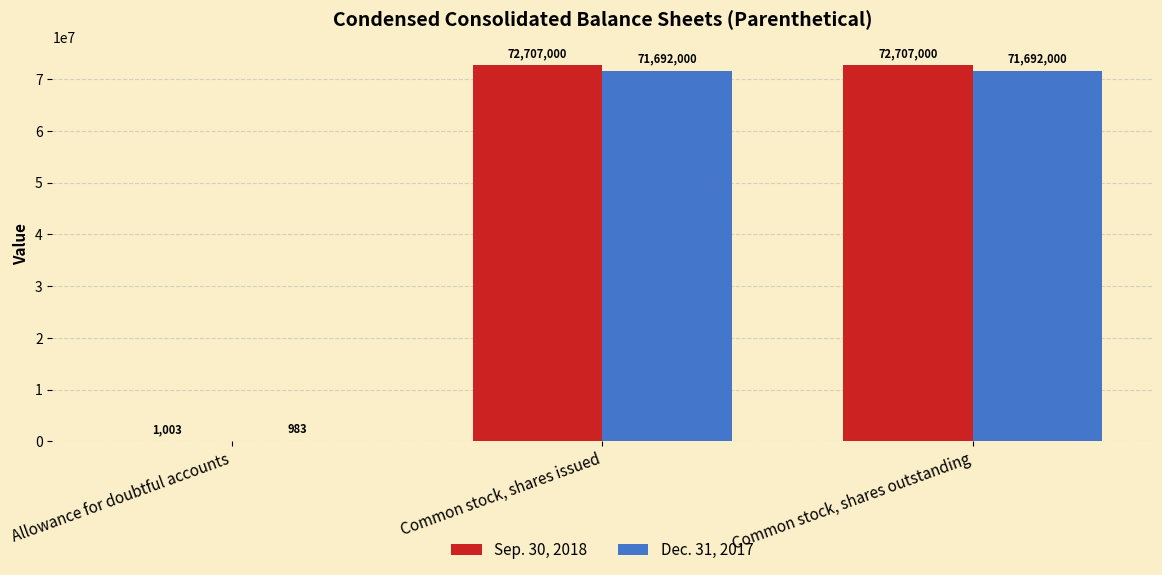

Count the Dec. 31, 2017 values in the range 983 to 71692000.

3